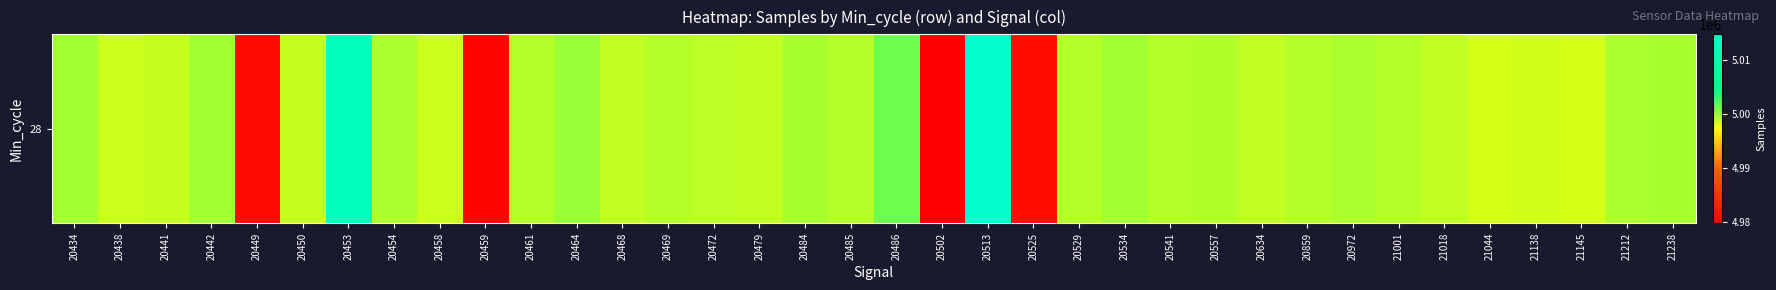

What is the change in value from 20438 to 20541?

+618